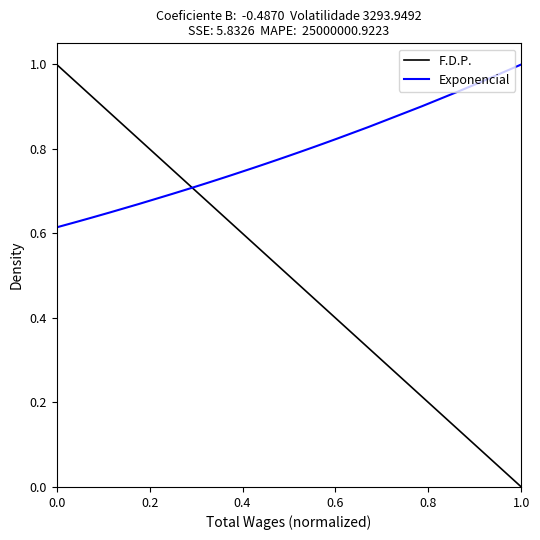

List the series in order of their overall mean, lowest first.

F.D.P., Exponencial